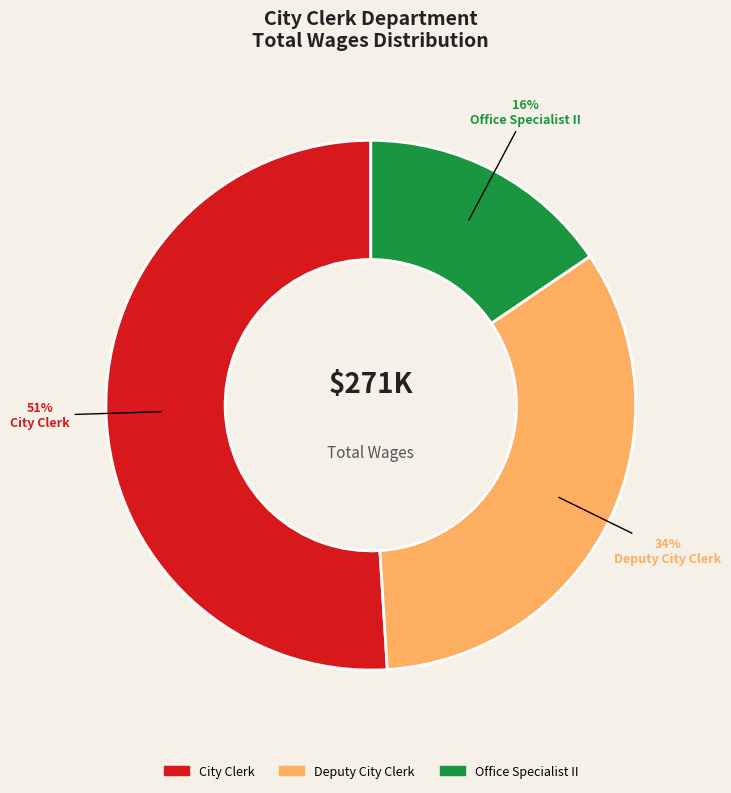

Which category has the smallest portion of the pie?

Office Specialist II